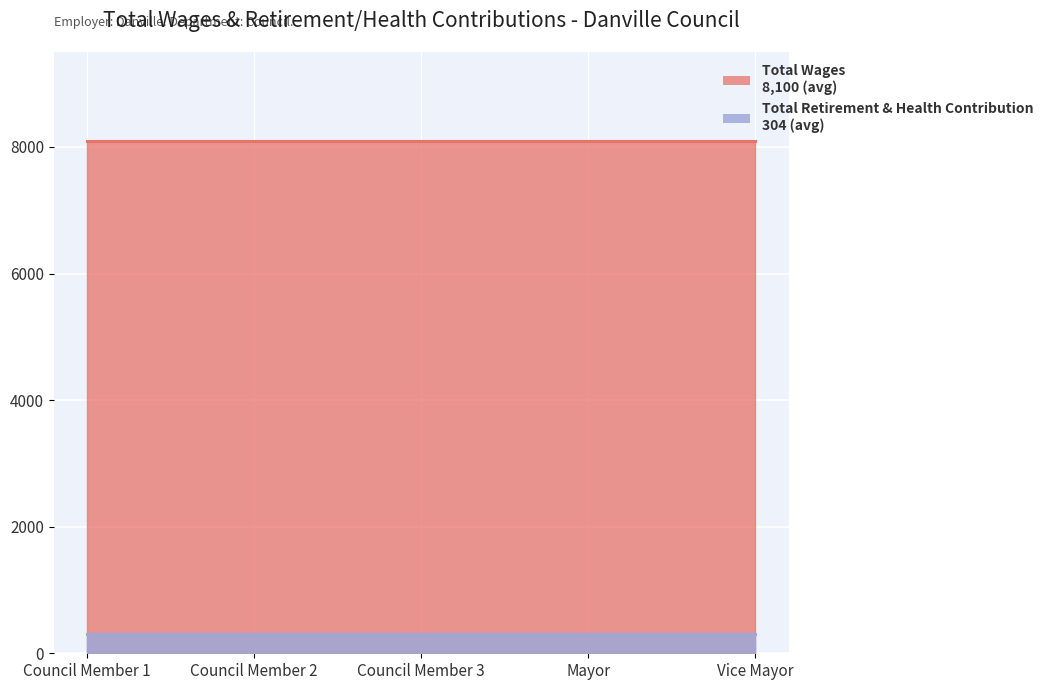

At Council Member, list the series in order from largest to smallest.

Total Wages, Total Retirement & Health Contribution